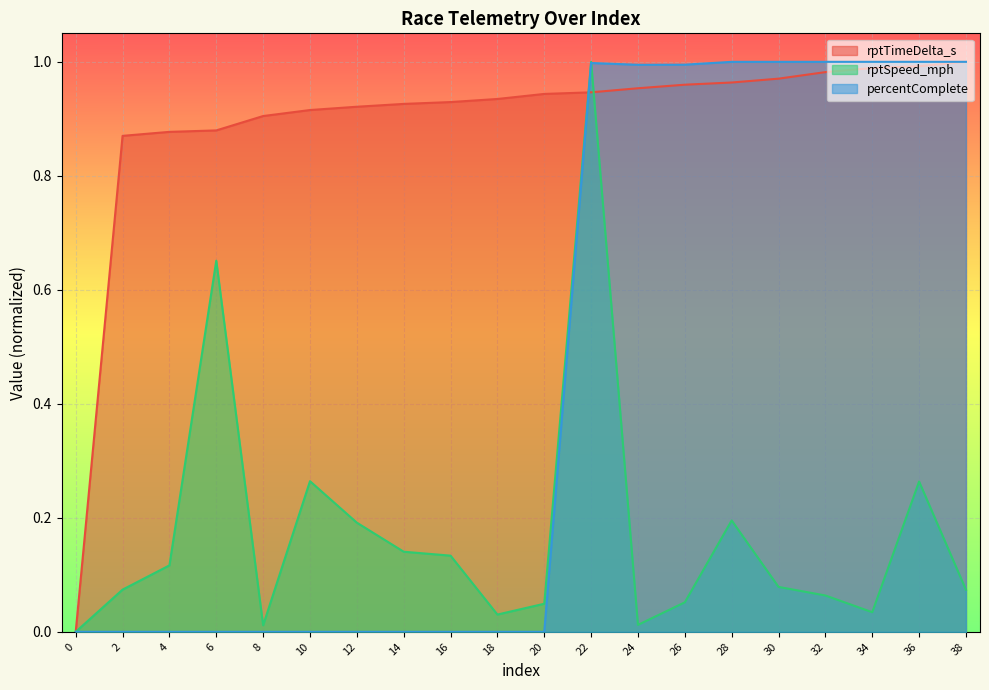

List the series in order of their overall mean, lowest first.

rptSpeed_mph, percentComplete, rptTimeDelta_s